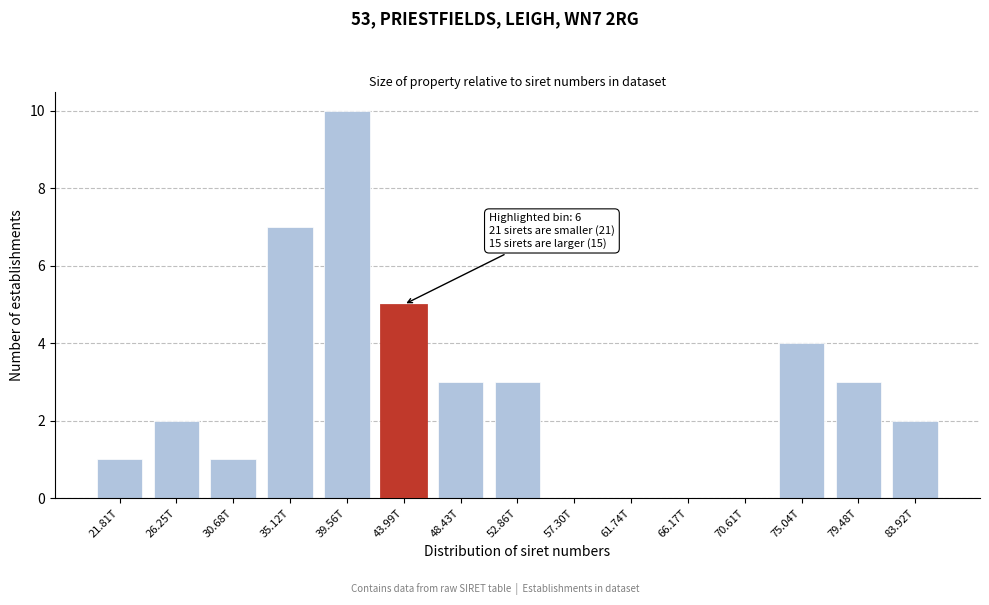

Reading left to right, transcribe all the data shown in this chart.

21.81T=1	26.25T=2	30.68T=1	35.12T=7	39.56T=10	43.99T=5	48.43T=3	52.86T=3	57.30T=0	61.74T=0	66.17T=0	70.61T=0	75.04T=4	79.48T=3	83.92T=2